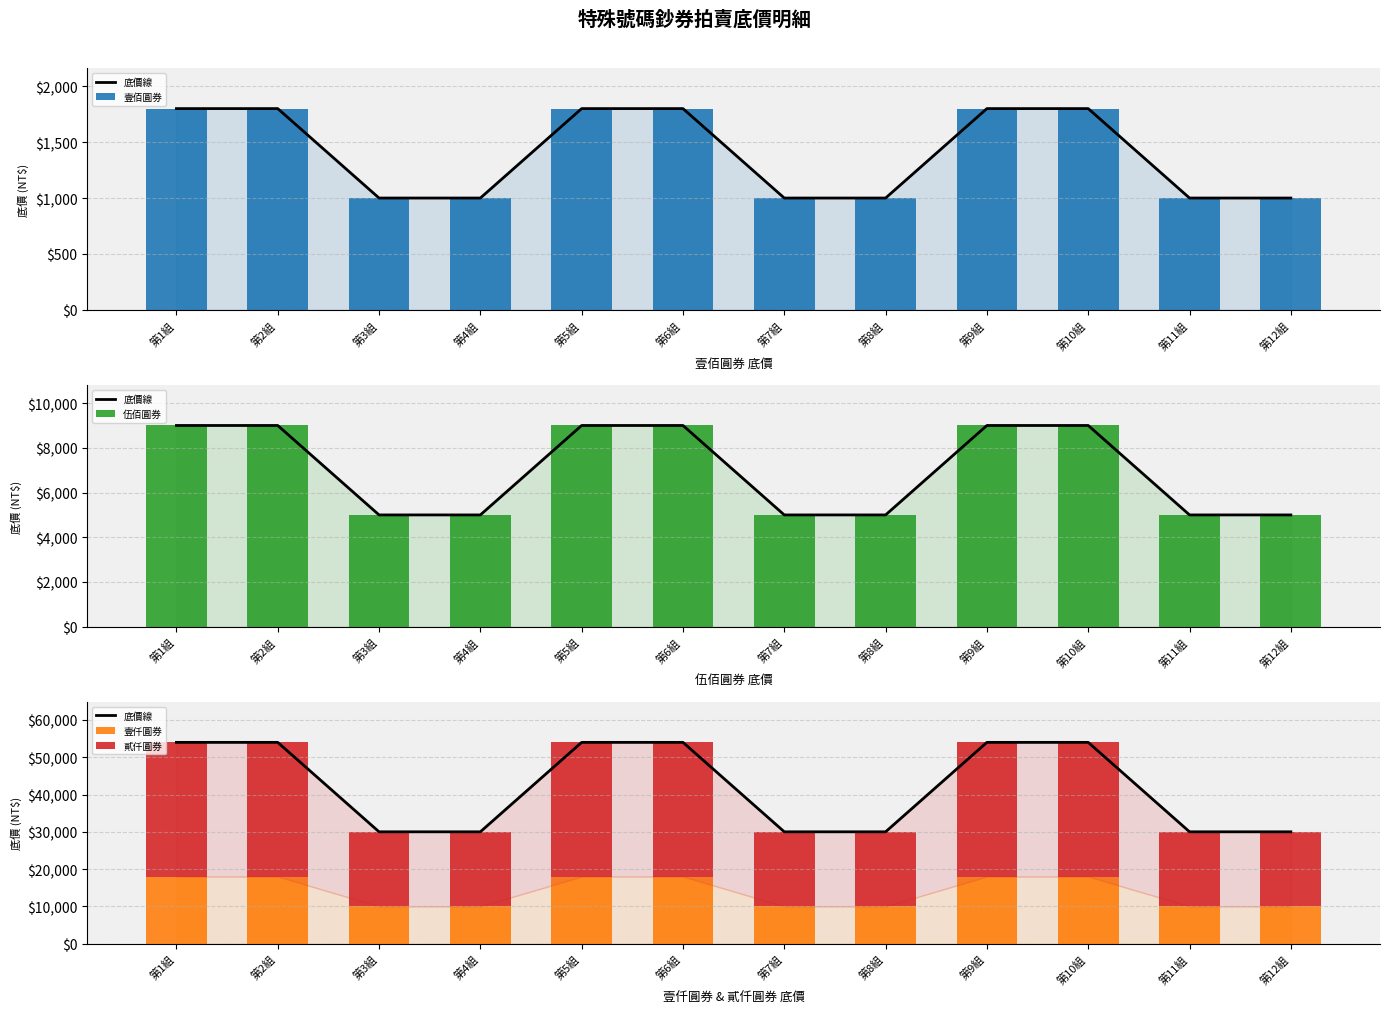

What is the total value across all series at 第5組?

118800